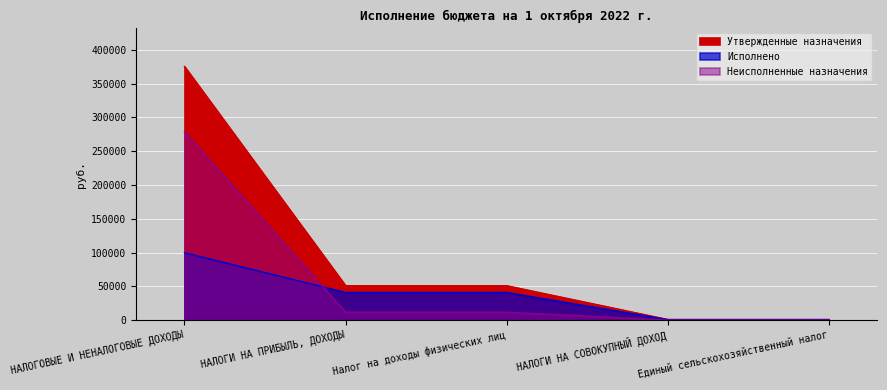

What is the difference between the highest and lowest values at НАЛОГОВЫЕ И НЕНАЛОГОВЫЕ ДОХОДЫ?

275572.7